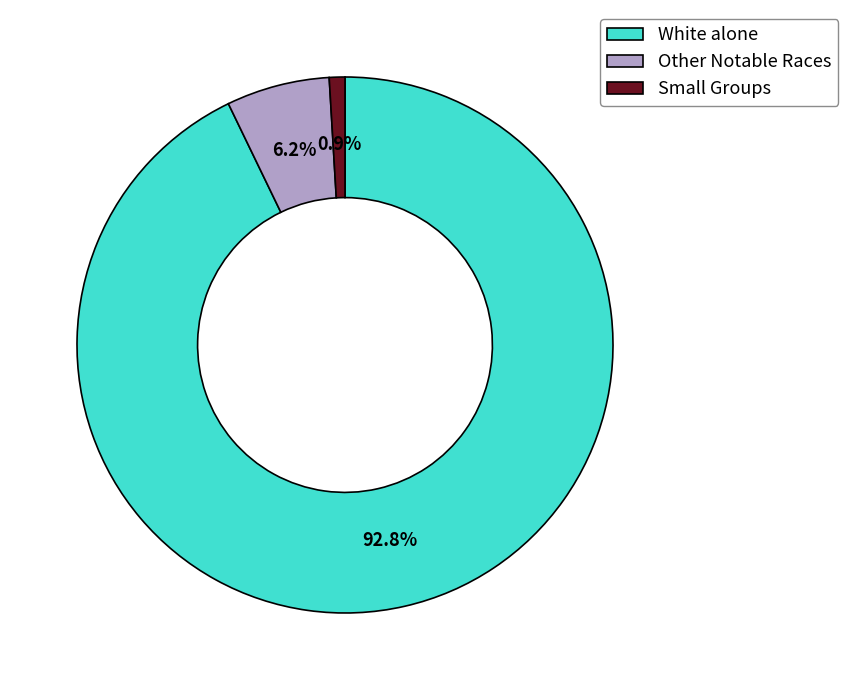

Which slice represents more than half of the pie?

White alone